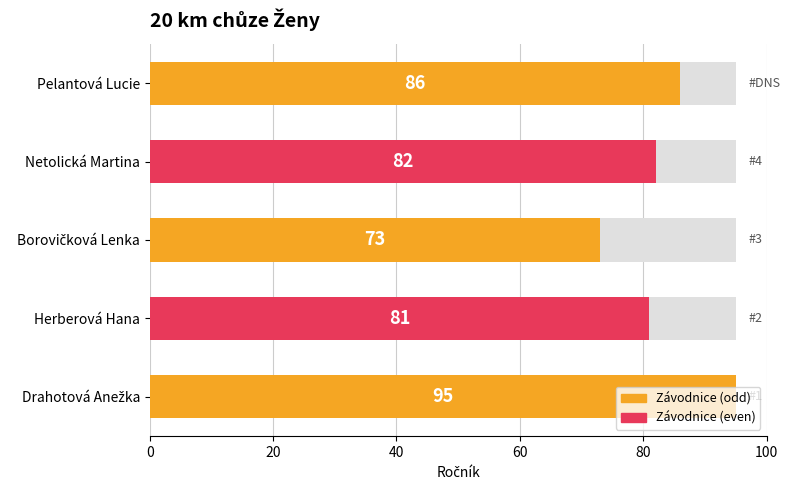

What is the value of the 4th bar from the left?

82